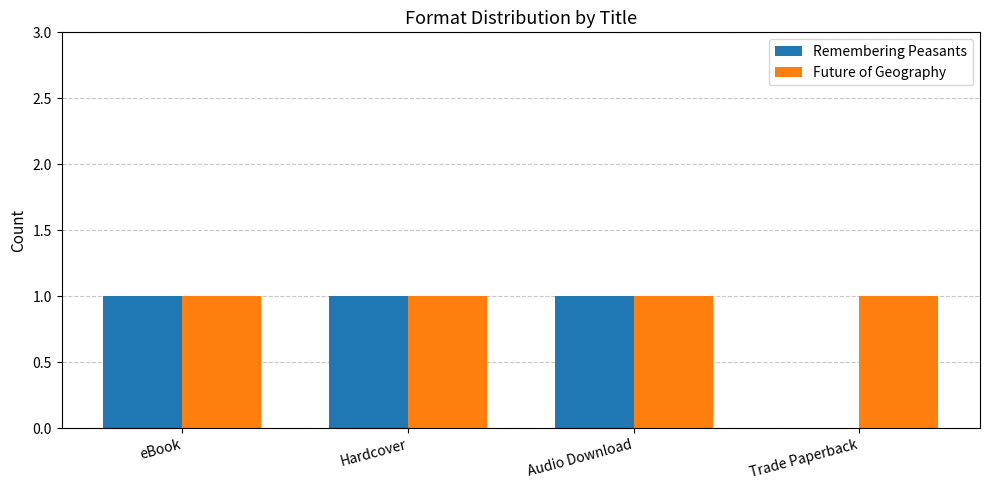

What is the total value across all series at eBook?

2